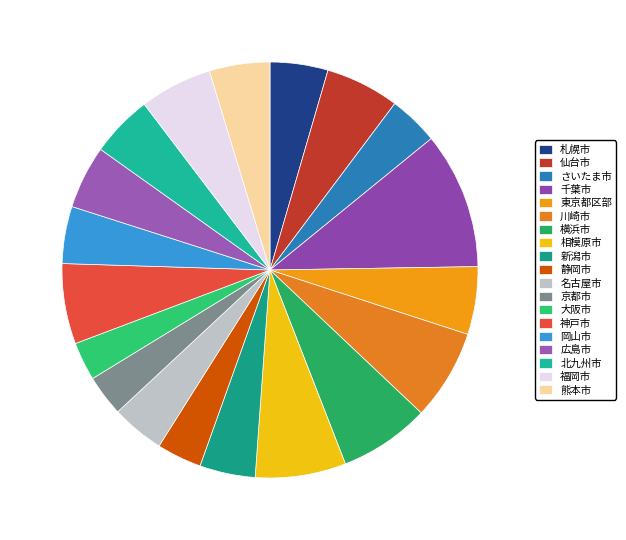

How many segments does this pie chart have?

19